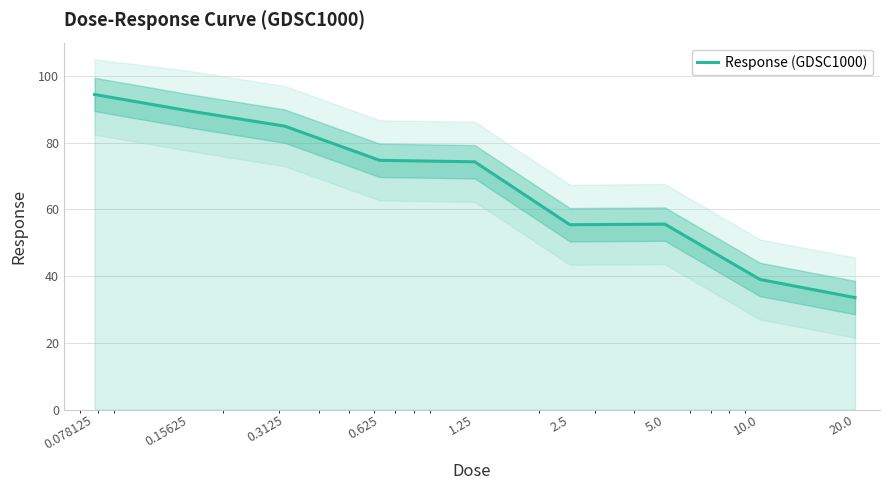

What is the value of the 5th point from the left?

74.3